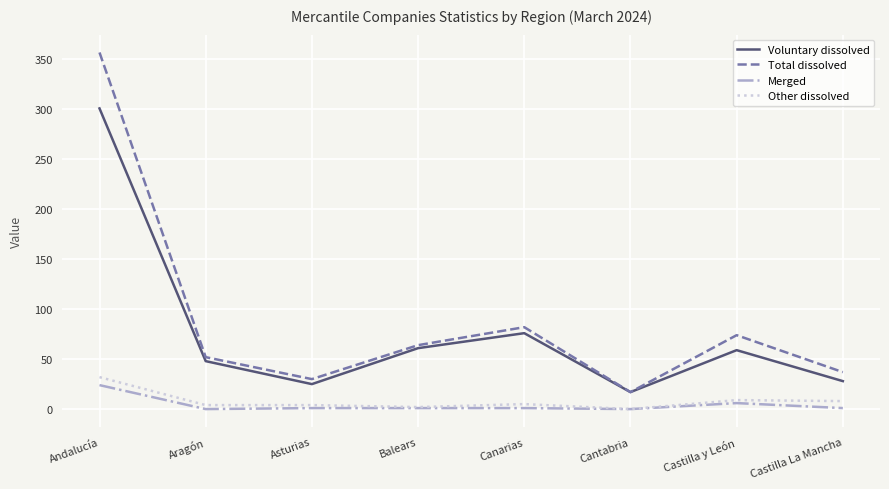

Rank the series by their maximum value, from lowest to highest.

Merged, Other dissolved, Voluntary dissolved, Total dissolved